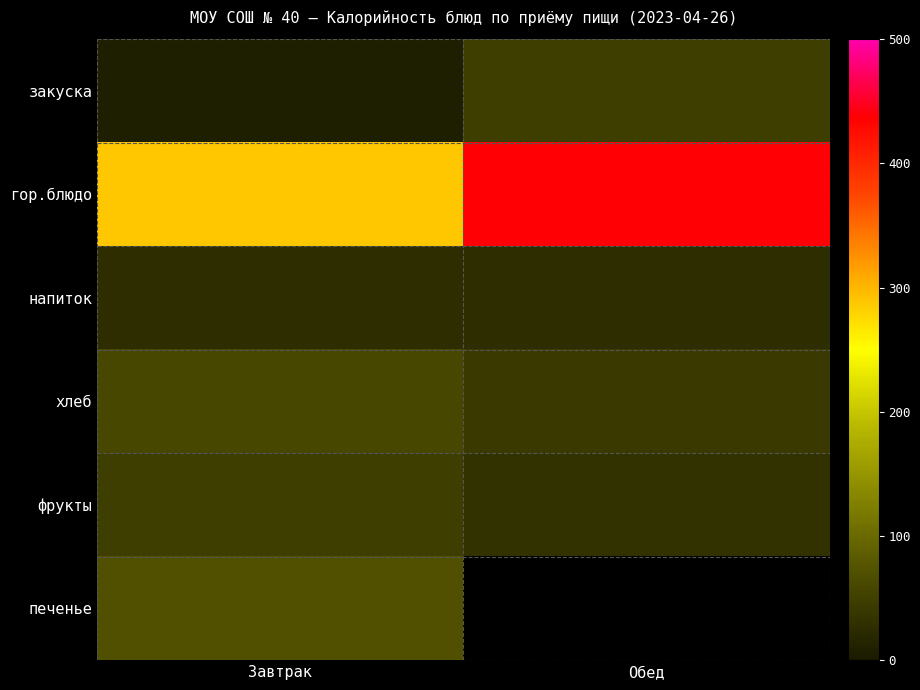

Is the value of закуска at Завтрак greater than the value of гор.блюдо at Обед?

No